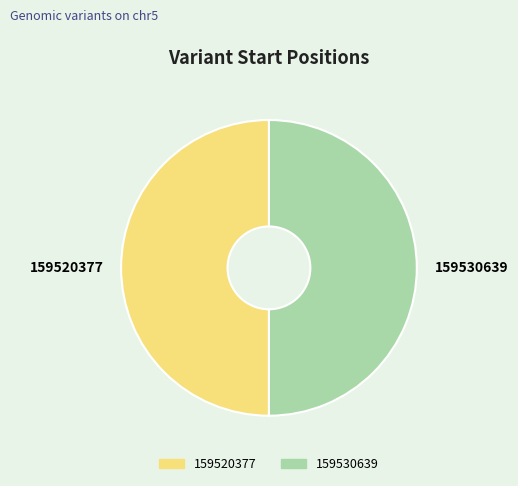

Count the number of slices in the pie.

2